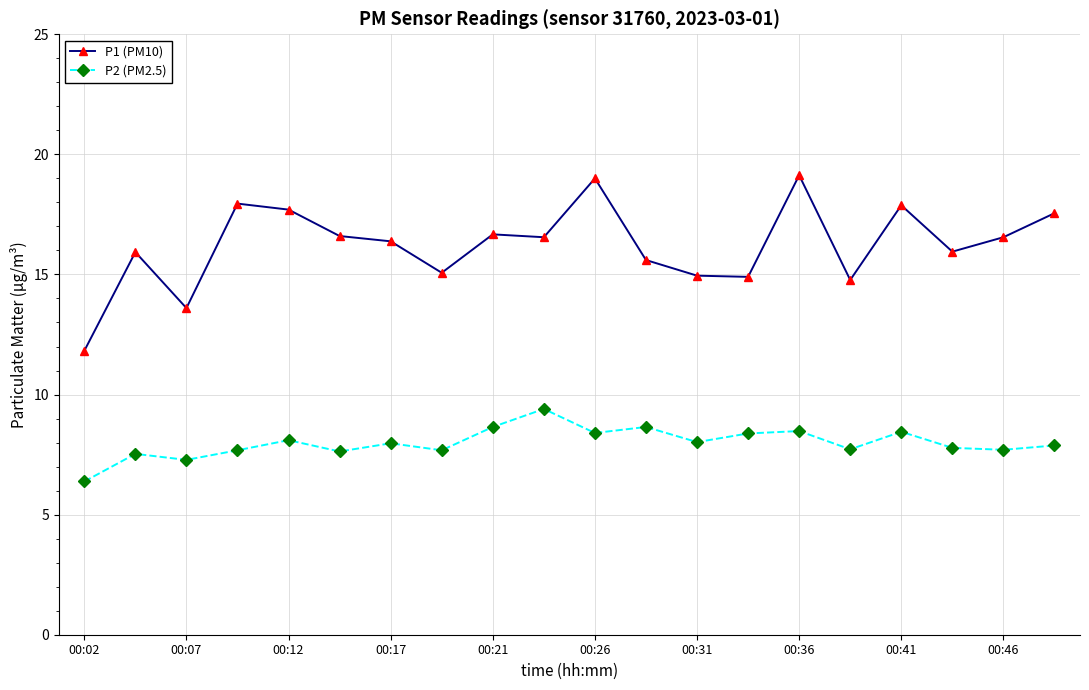

List the series in order of their peak value, lowest first.

P2 (PM2.5), P1 (PM10)